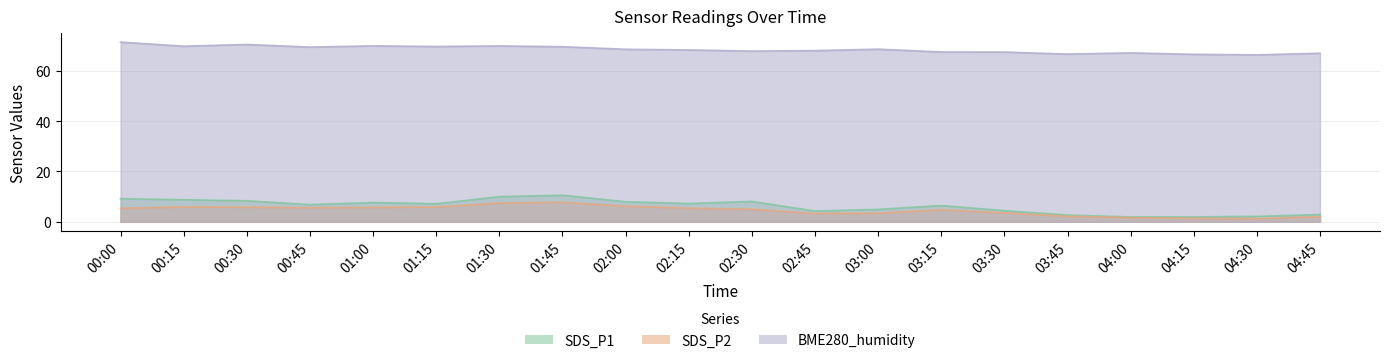

How many series are shown in this chart?

3